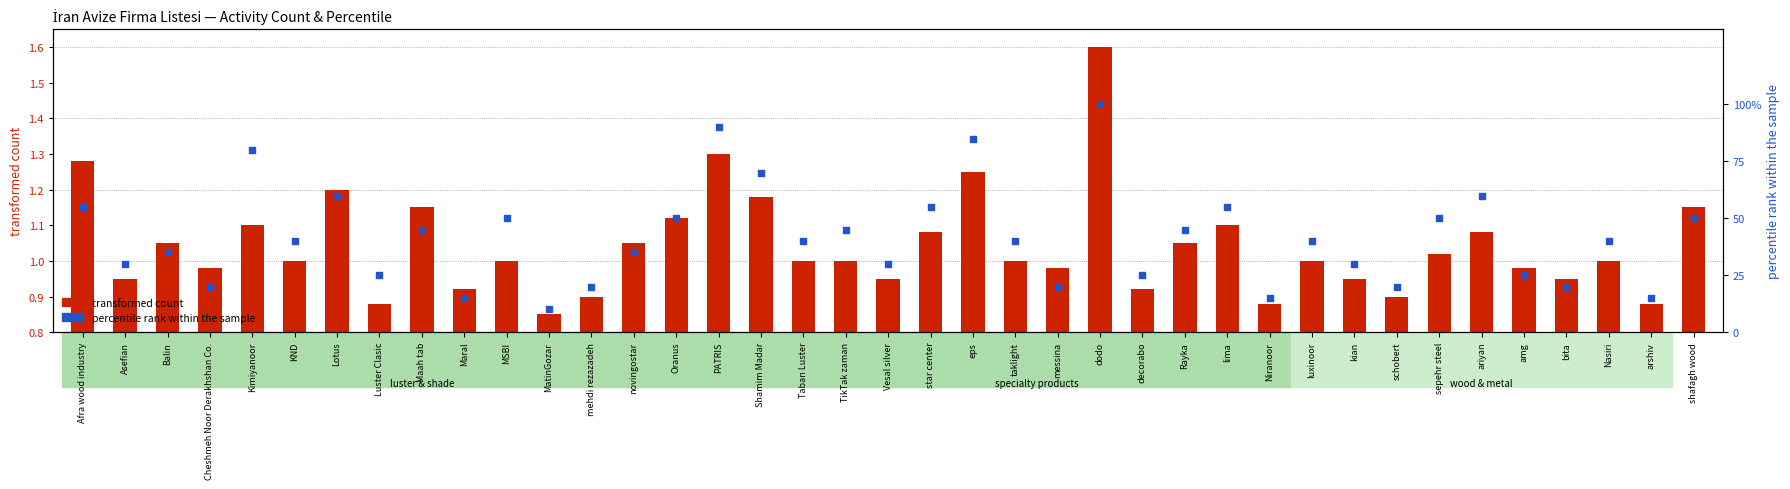

Which series has the widest spread of Y values?

percentile rank within the sample